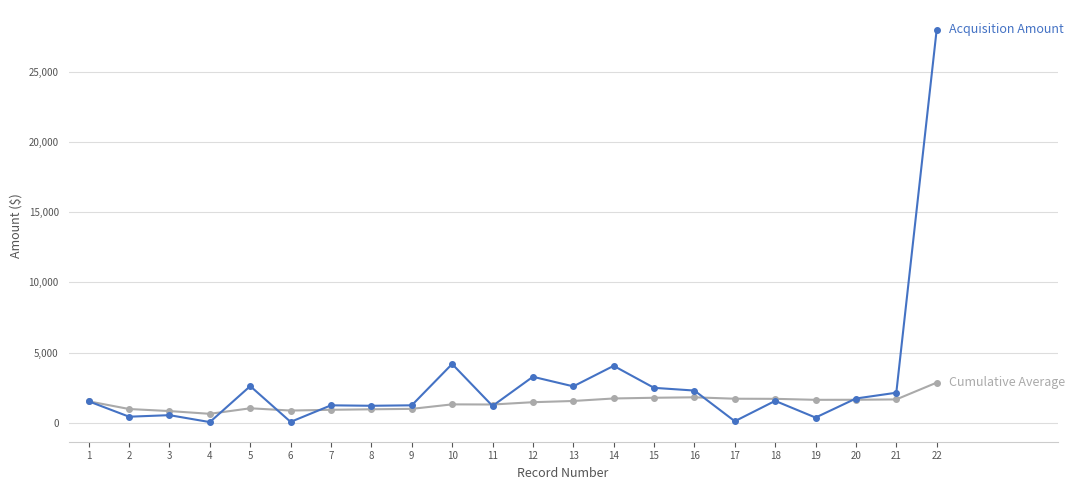

At which category is the sum across all series the highest?

22